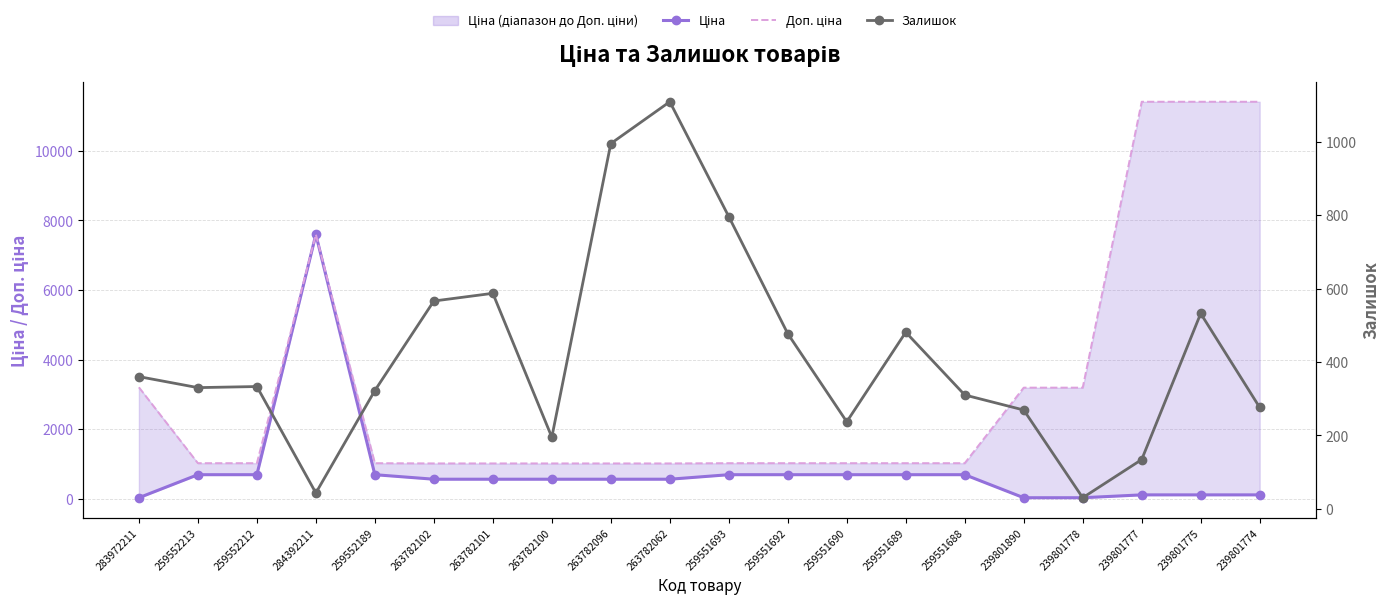

What is the difference between the second highest and second lowest values in the Доп. ціна series?

10392.2